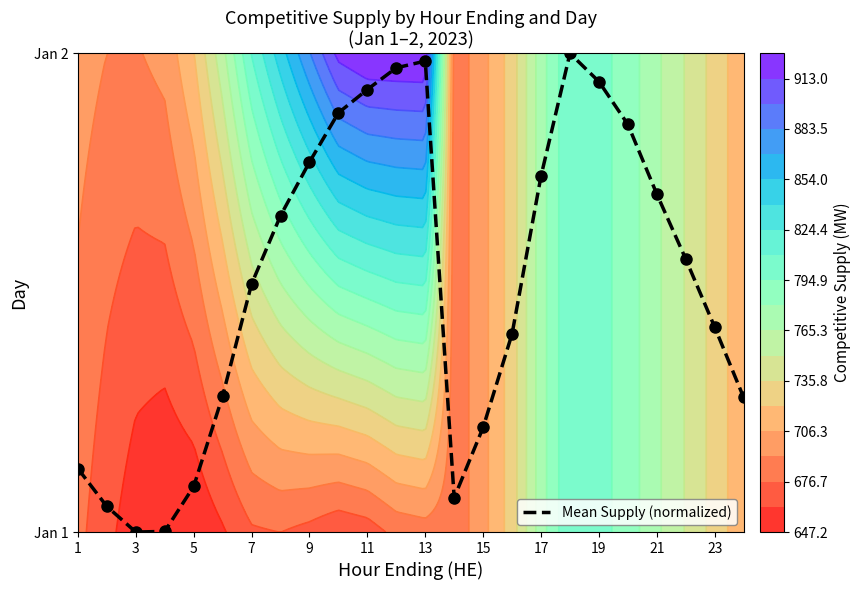

What is the difference between the maximum and minimum values?

1.0